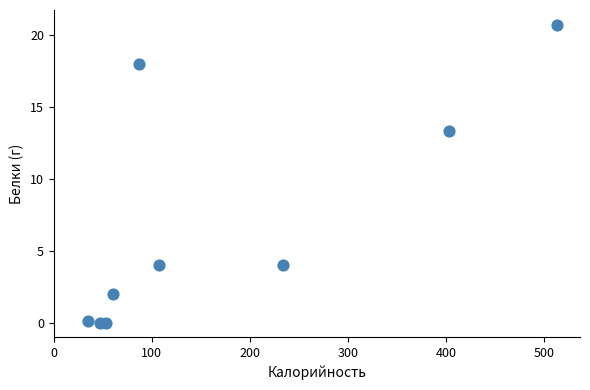

What Y value in the scatter plot is closest to 10?

13.4